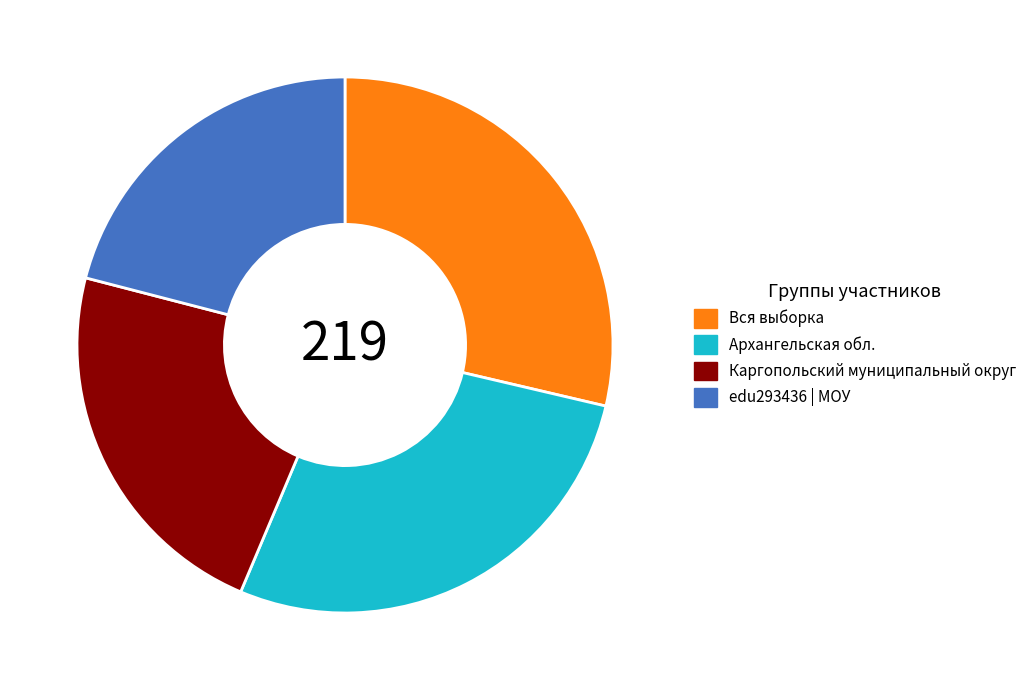

The Вся выборка slice represents 34% of the pie. True or false?

False